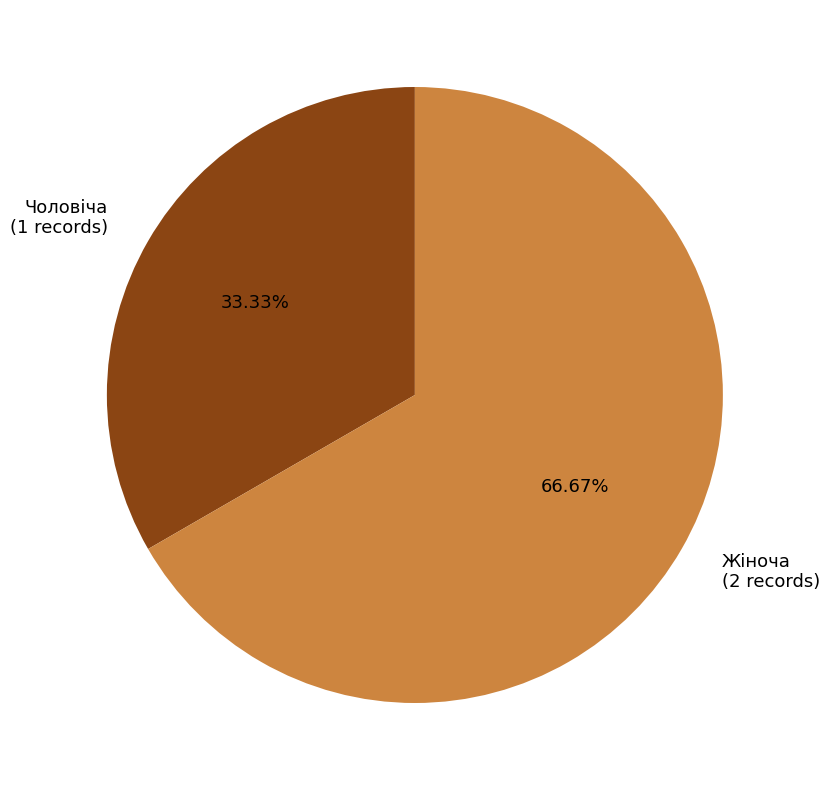

What percentage is the Чоловіча slice, to the nearest percent?

33%